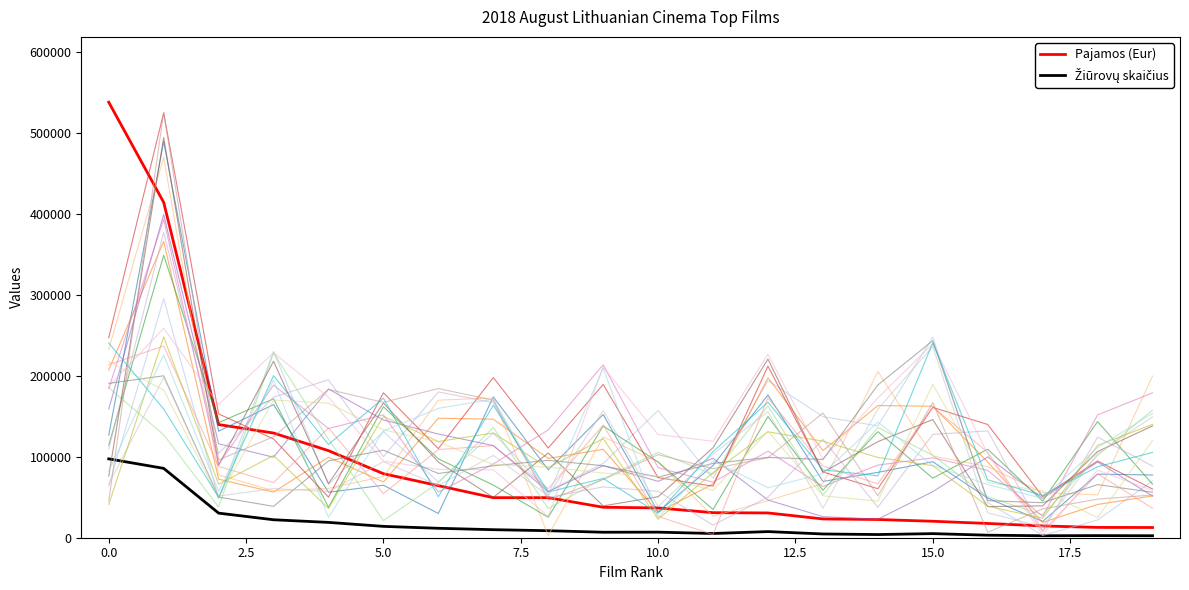

Does the chart display data point markers on the line(s)?

No